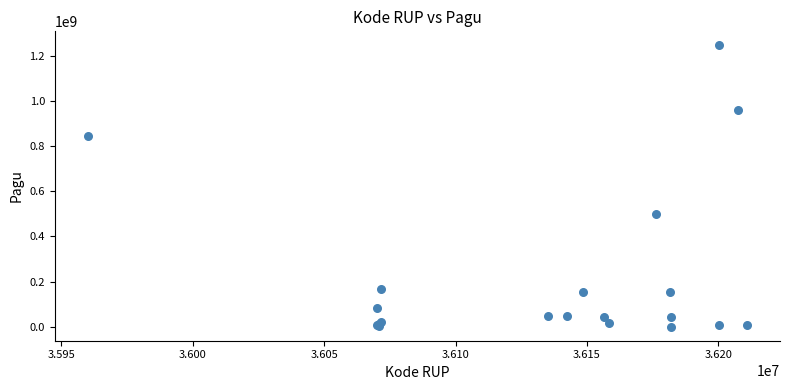

What Y value in the scatter plot is closest to 622840000?

499932000